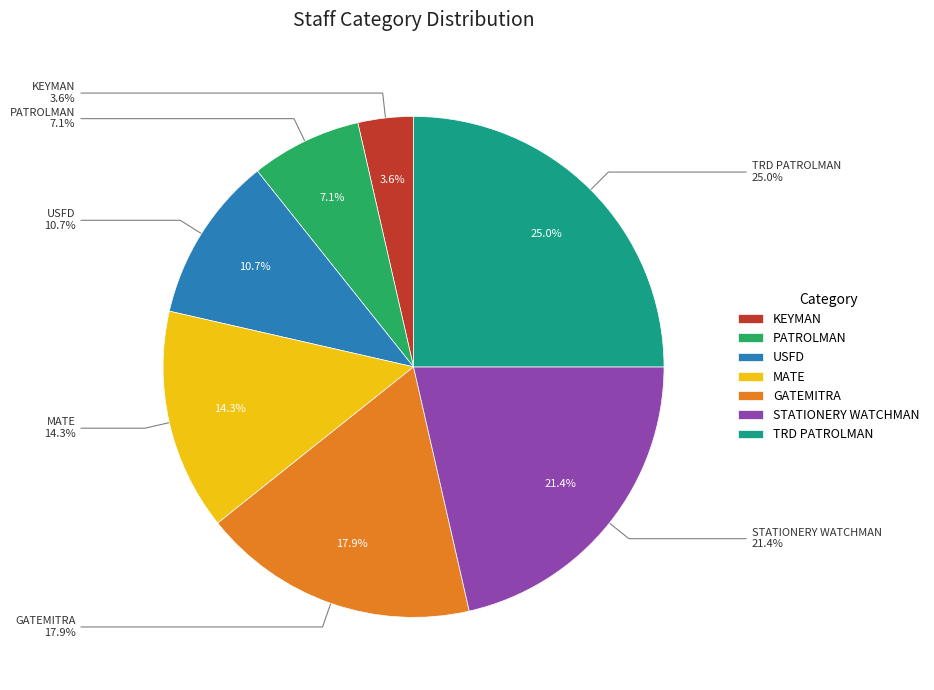

To the nearest percent, what is the combined percentage of GATEMITRA and USFD?

29%